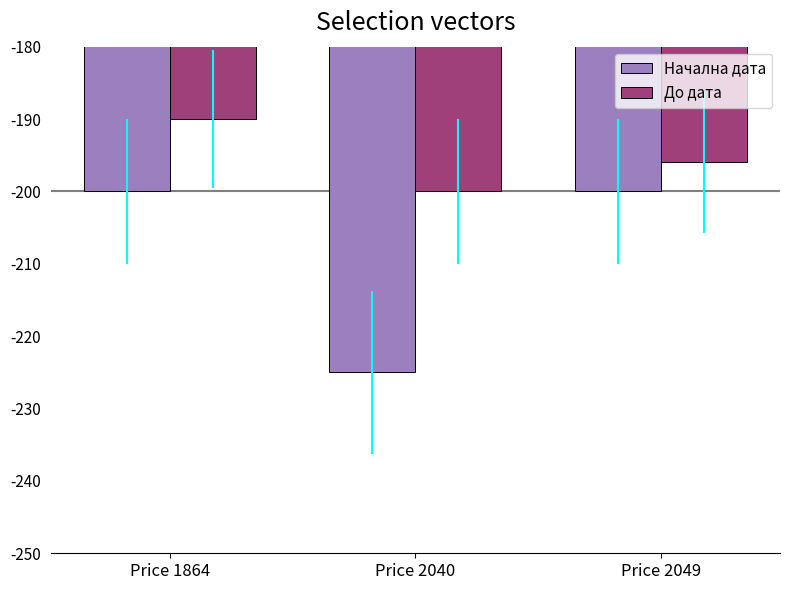

Reading left to right, what are all the values shown in this chart?

Начална дата: Price 1864=-200	Price 2040=-225	Price 2049=-200
До дата: Price 1864=-190	Price 2040=-200	Price 2049=-196